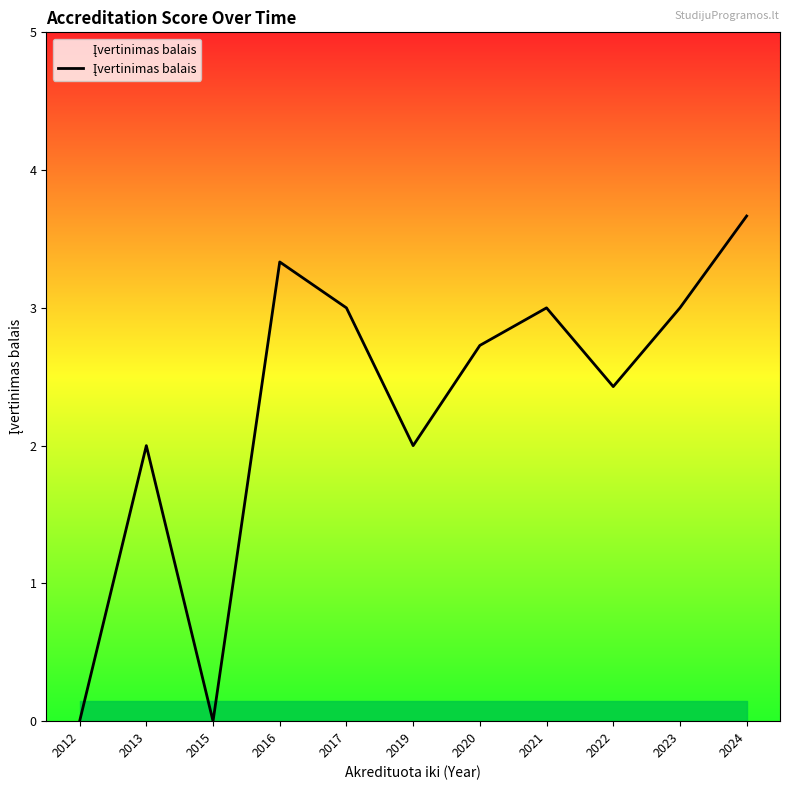

True or false: the data shows 5.6 at 2024.

False